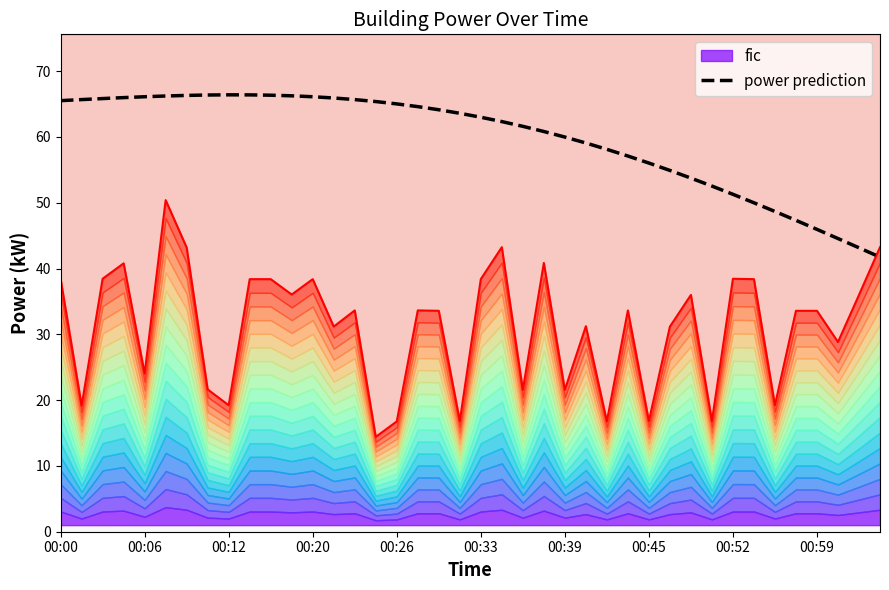

Reading left to right, what are all the values shown in this chart?

65.5	65.7	65.8	66.0	66.1	66.2	66.3	66.4	66.4	66.4	66.3	66.2	66.1	65.9	65.7	65.4	65.0	64.6	64.1	63.6	63.0	62.3	61.6	60.8	60.0	59.1	58.1	57.1	56.0	54.9	53.7	52.5	51.3	50.0	48.7	47.3	45.9	44.6	43.1	41.7